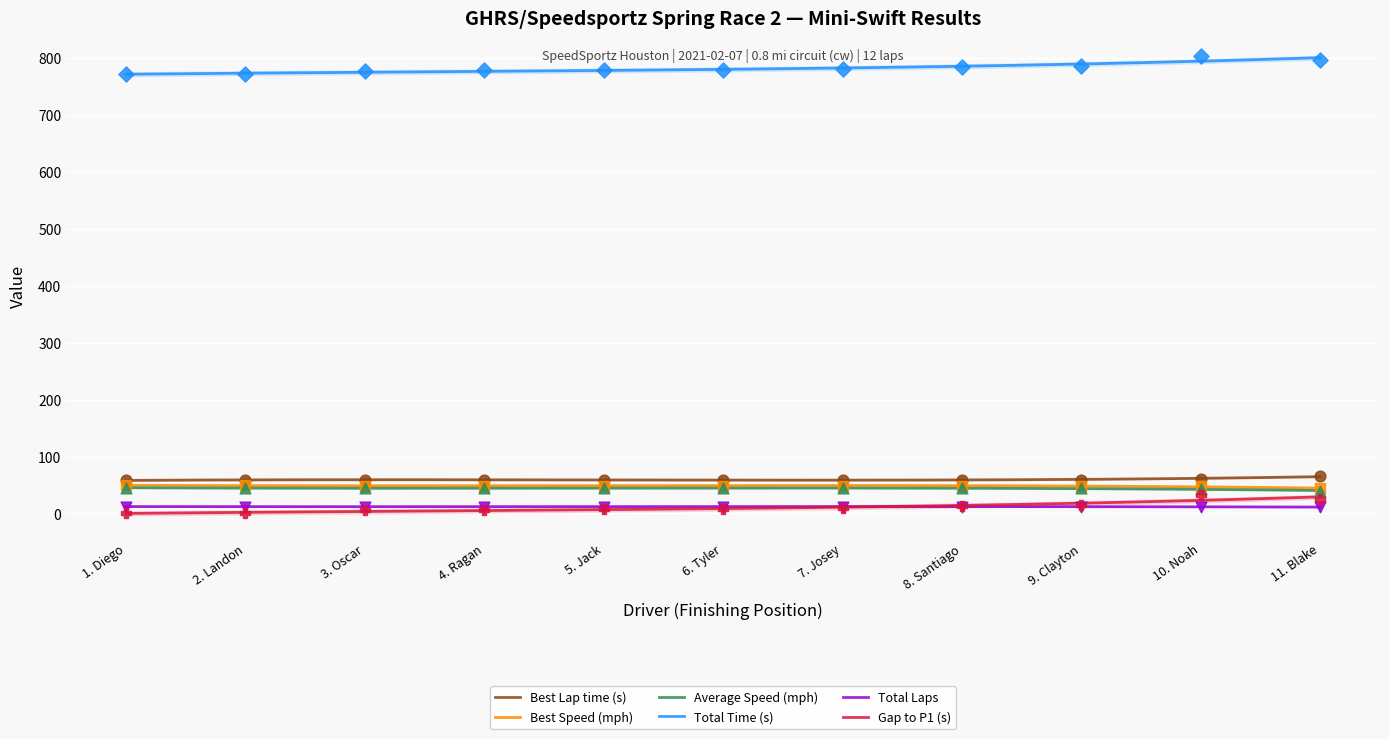

Which series contains the lowest Y value?

Gap to P1 (s)